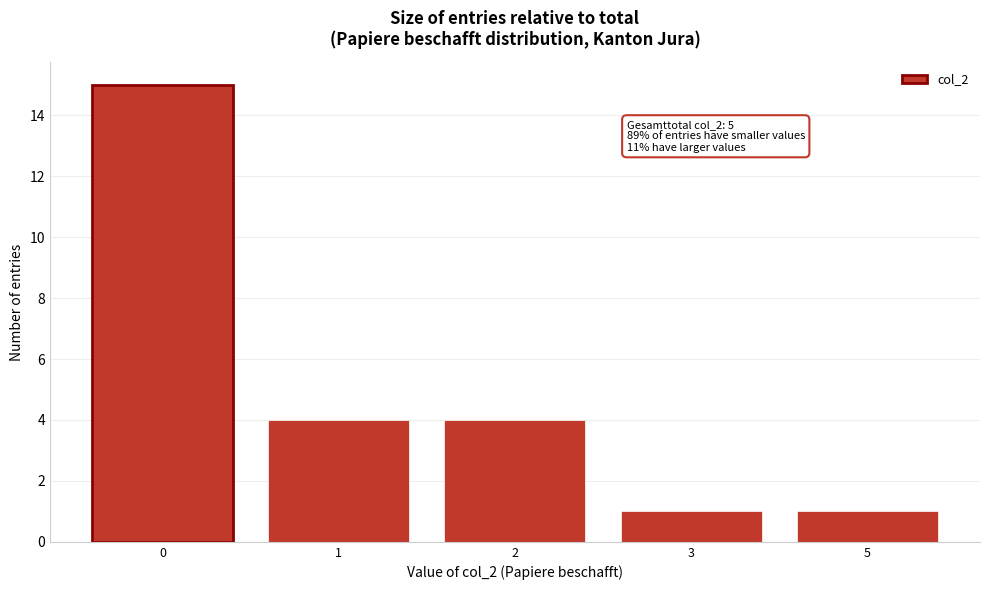

Reading left to right, extract all data points from this chart.

15	4	4	1	1